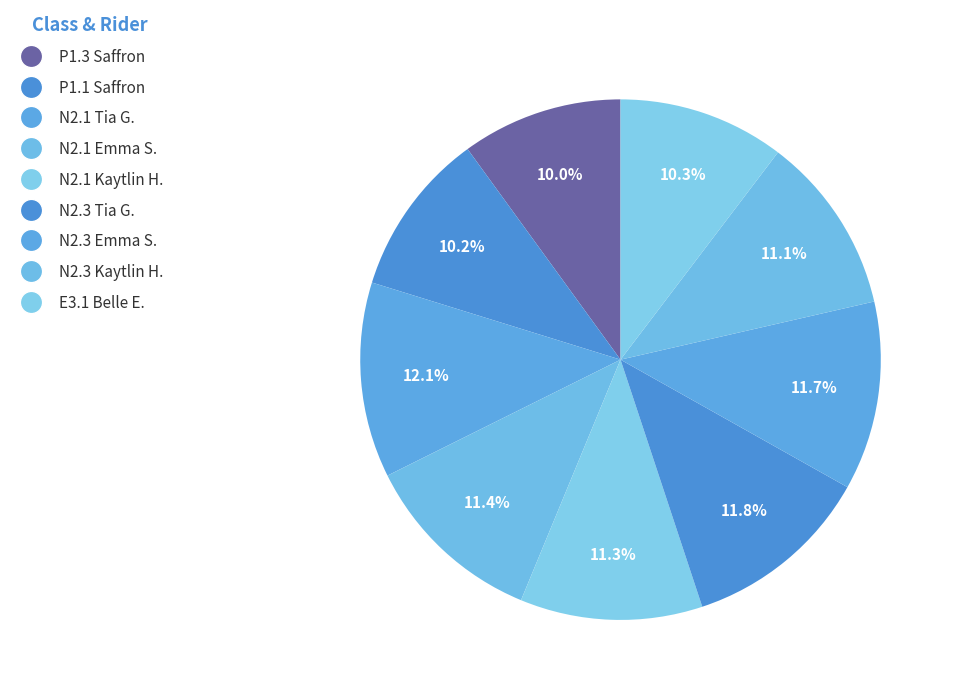

How many segments does this pie chart have?

9